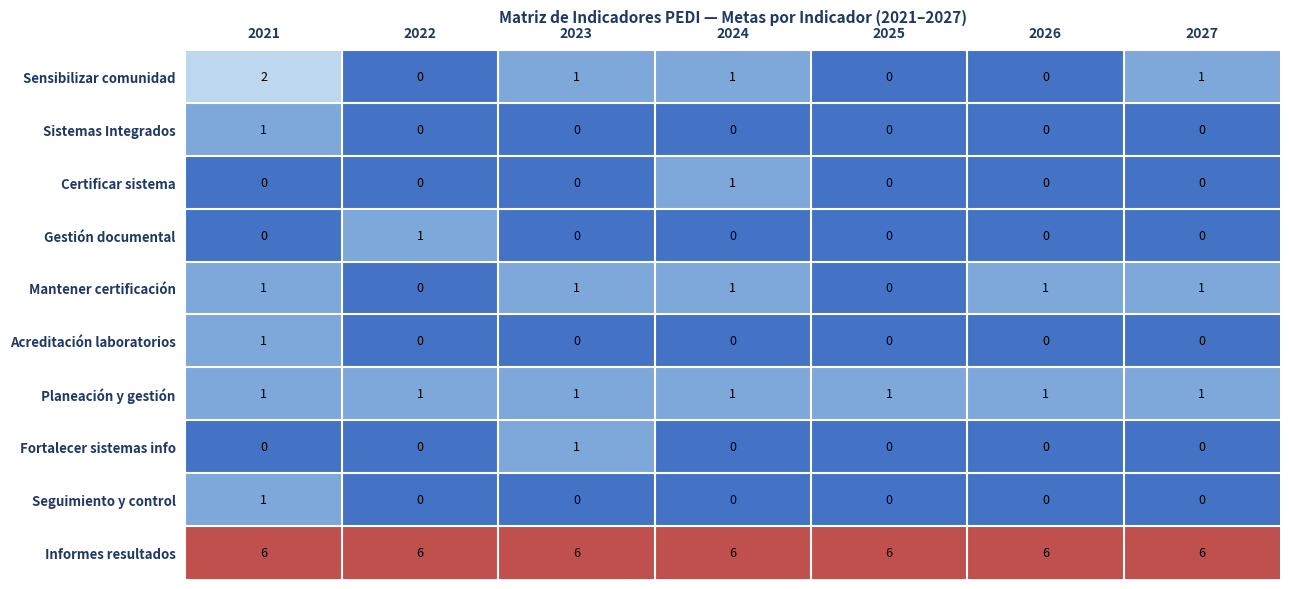

The value of Sistemas Integrados at 2024 is 0. True or false?

True